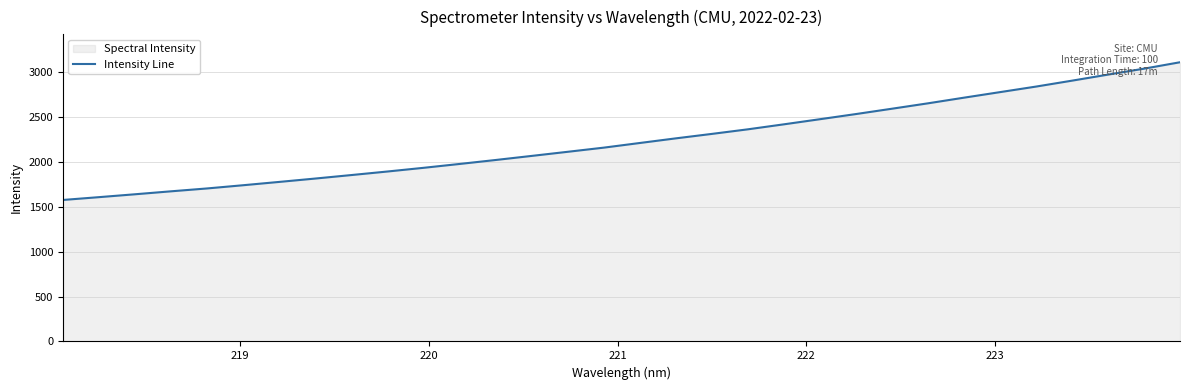

What is the difference between the maximum and minimum values?

1534.9